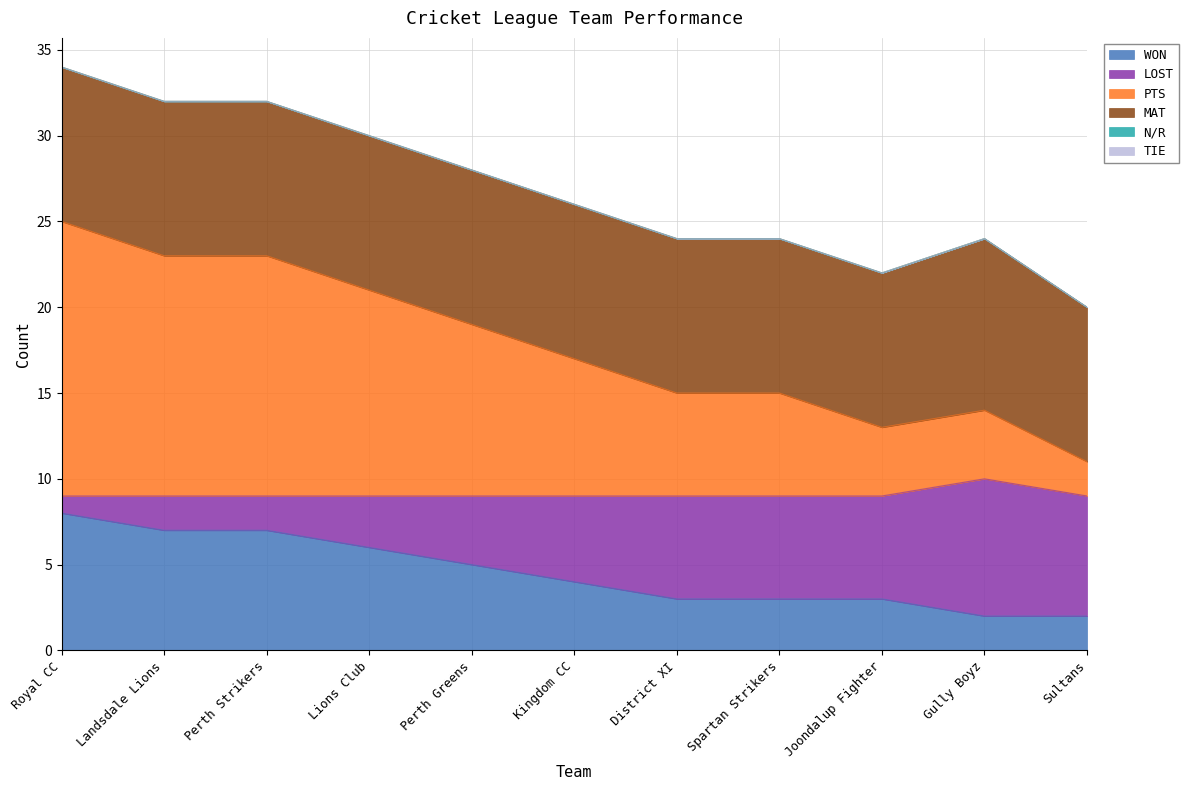

What is the average value of the WON series?

5